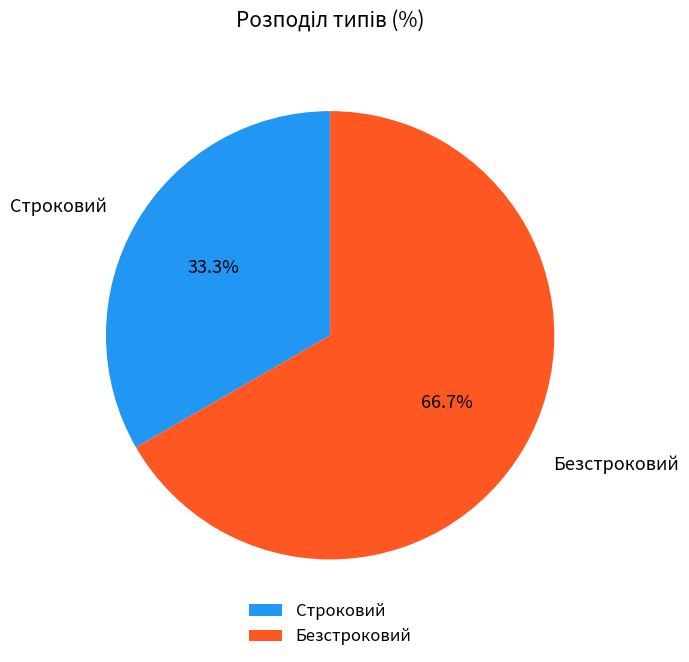

How many slices are in this pie chart?

2